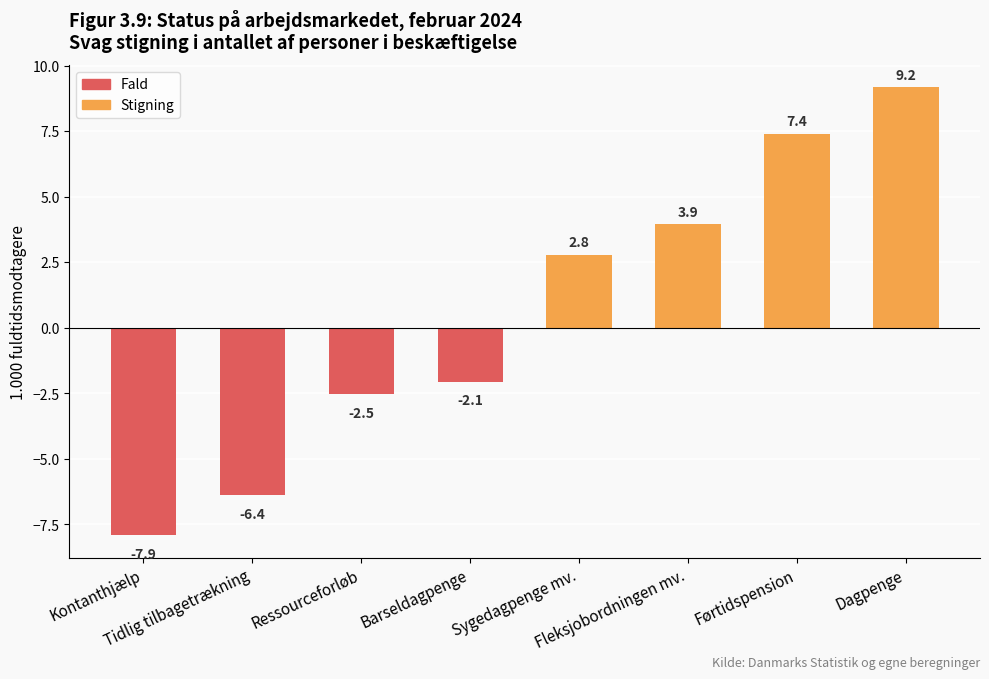

How many data points are less than 2?

4